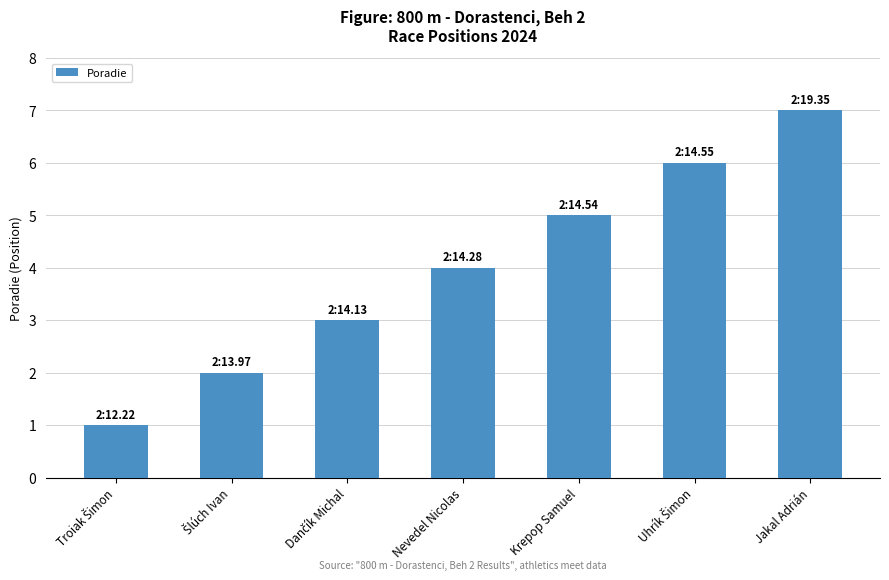

The value at Krepop Samuel is 2. True or false?

False